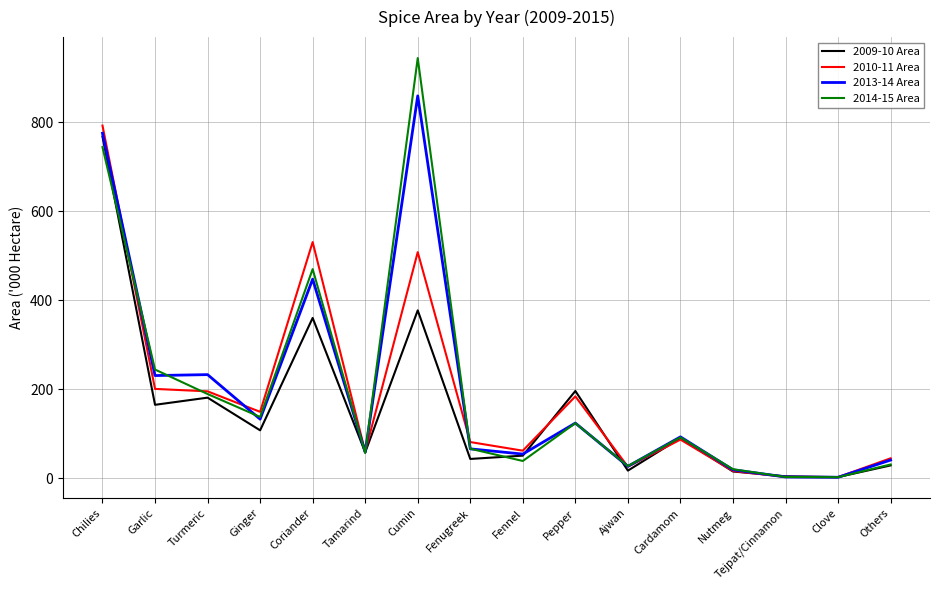

At which label is 2014-15 Area closest to 473?

Coriander